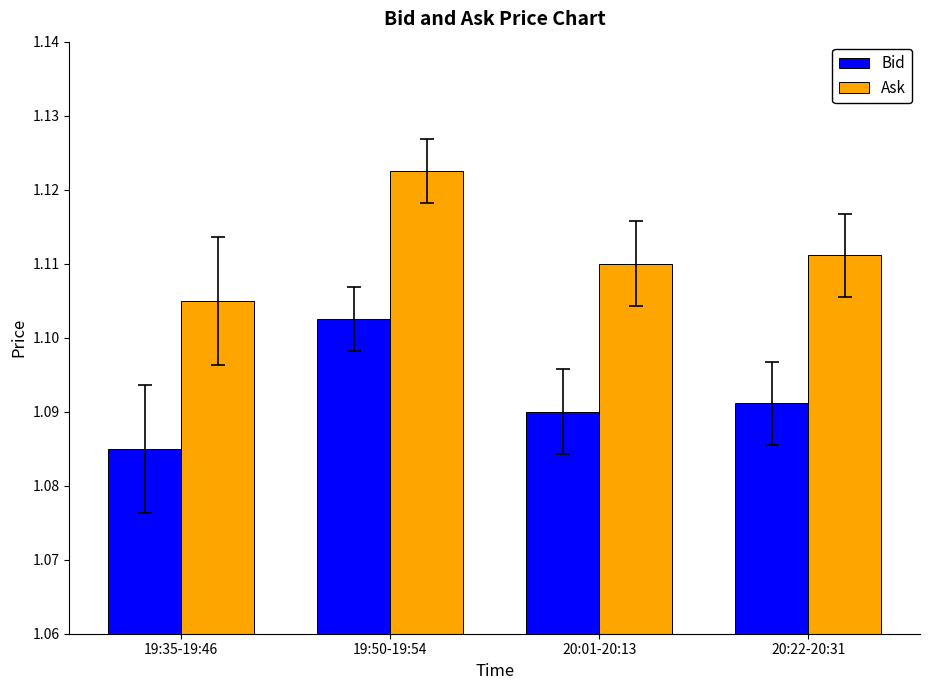

Which category has the lowest value in the Ask series?

19:35-19:46